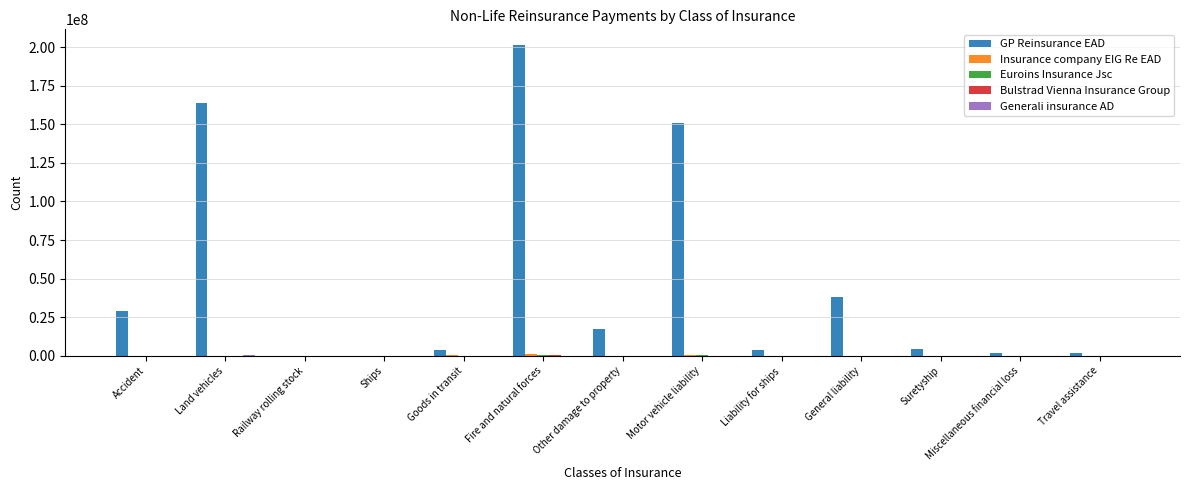

What is the greatest value displayed?

201503908.2